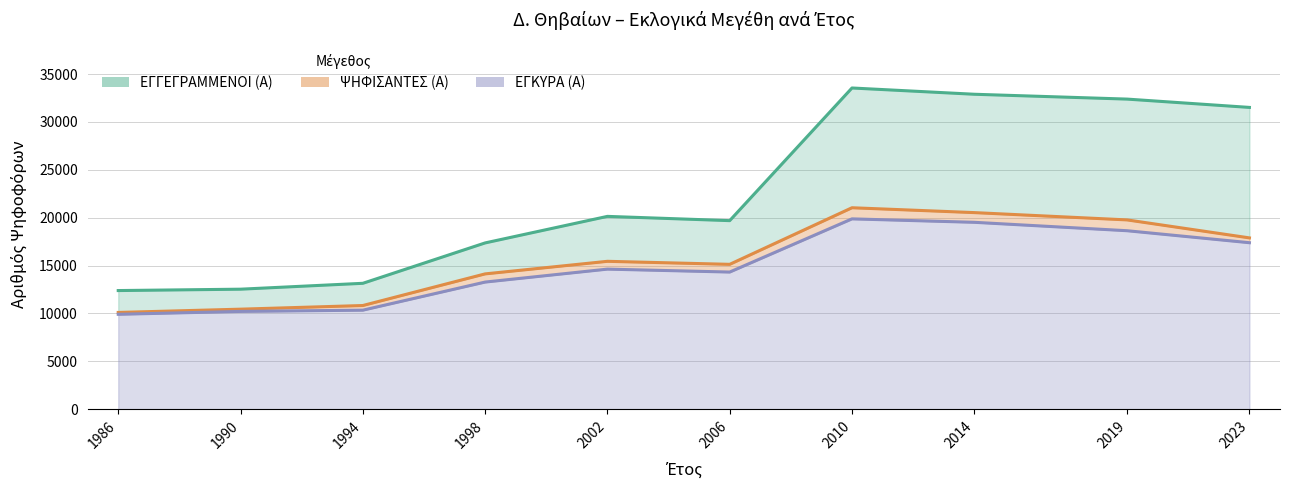

At 2006, list the series in order from largest to smallest.

ΕΓΓΕΓΡΑΜΜΕΝΟΙ (Α), ΨΗΦΙΣΑΝΤΕΣ (Α), ΕΓΚΥΡΑ (Α)